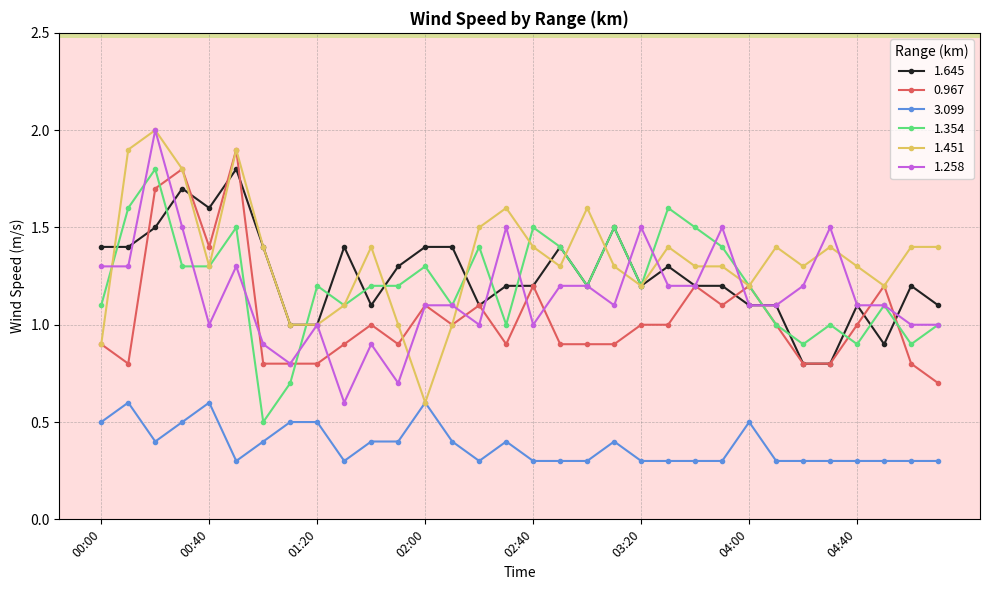

What is the minimum value shown in the chart?

0.3